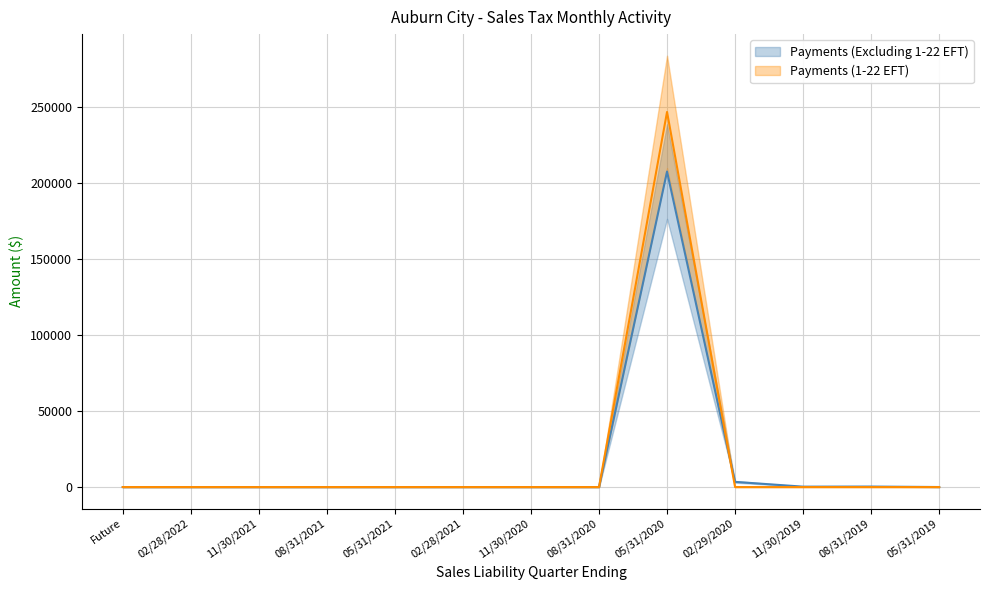

The Payments (Excluding 1-22 EFT) series shows -127200.1 at 05/31/2021. True or false?

False